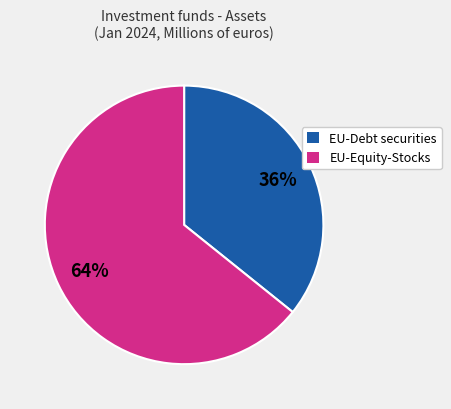

To the nearest percent, what is the difference between the largest and smallest slice percentages?

28%